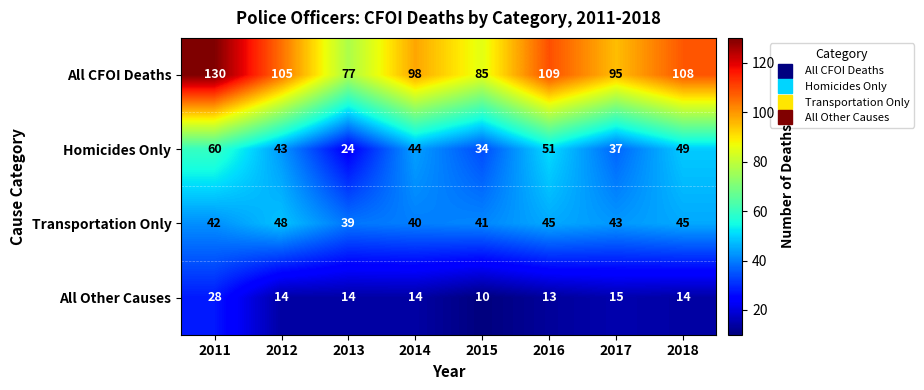

At how many categories does at least one series exceed 49?

8